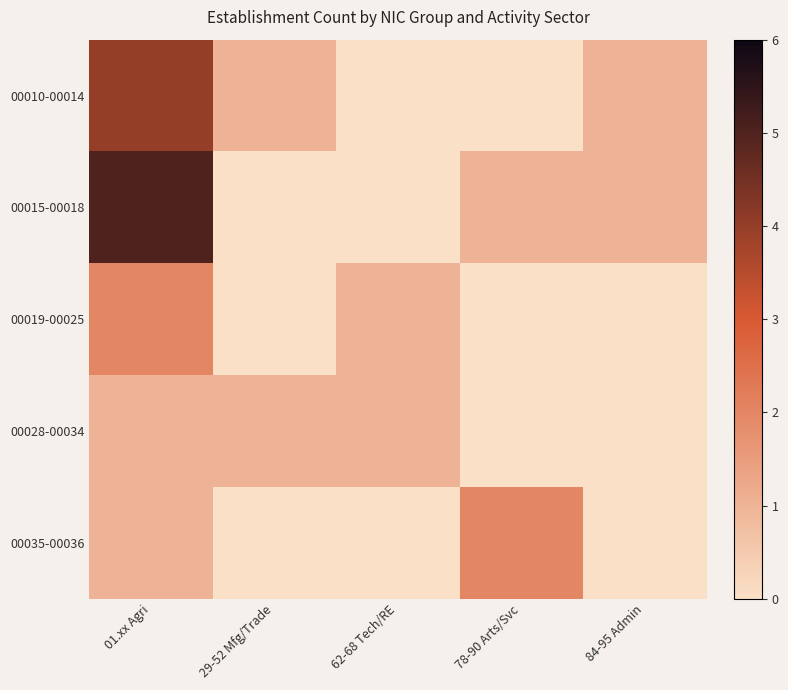

Reading right to left, what are all the values shown in this chart?

00010-00014: 84-95 Admin=1	78-90 Arts/Svc=0	62-68 Tech/RE=0	29-52 Mfg/Trade=1	01.xx Agri=4
00015-00018: 84-95 Admin=1	78-90 Arts/Svc=1	62-68 Tech/RE=0	29-52 Mfg/Trade=0	01.xx Agri=5
00019-00025: 84-95 Admin=0	78-90 Arts/Svc=0	62-68 Tech/RE=1	29-52 Mfg/Trade=0	01.xx Agri=2
00028-00034: 84-95 Admin=0	78-90 Arts/Svc=0	62-68 Tech/RE=1	29-52 Mfg/Trade=1	01.xx Agri=1
00035-00036: 84-95 Admin=0	78-90 Arts/Svc=2	62-68 Tech/RE=0	29-52 Mfg/Trade=0	01.xx Agri=1